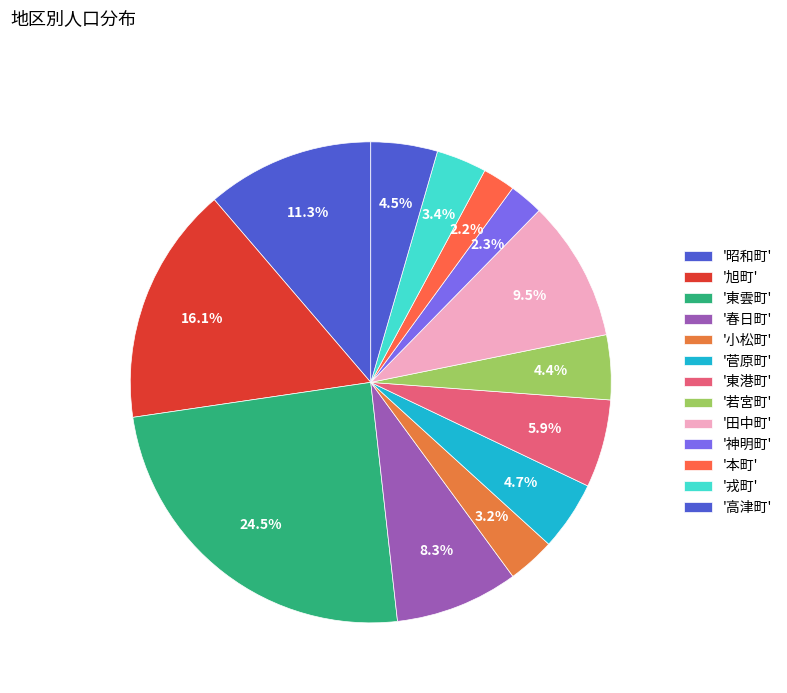

Count the number of slices in the pie.

13